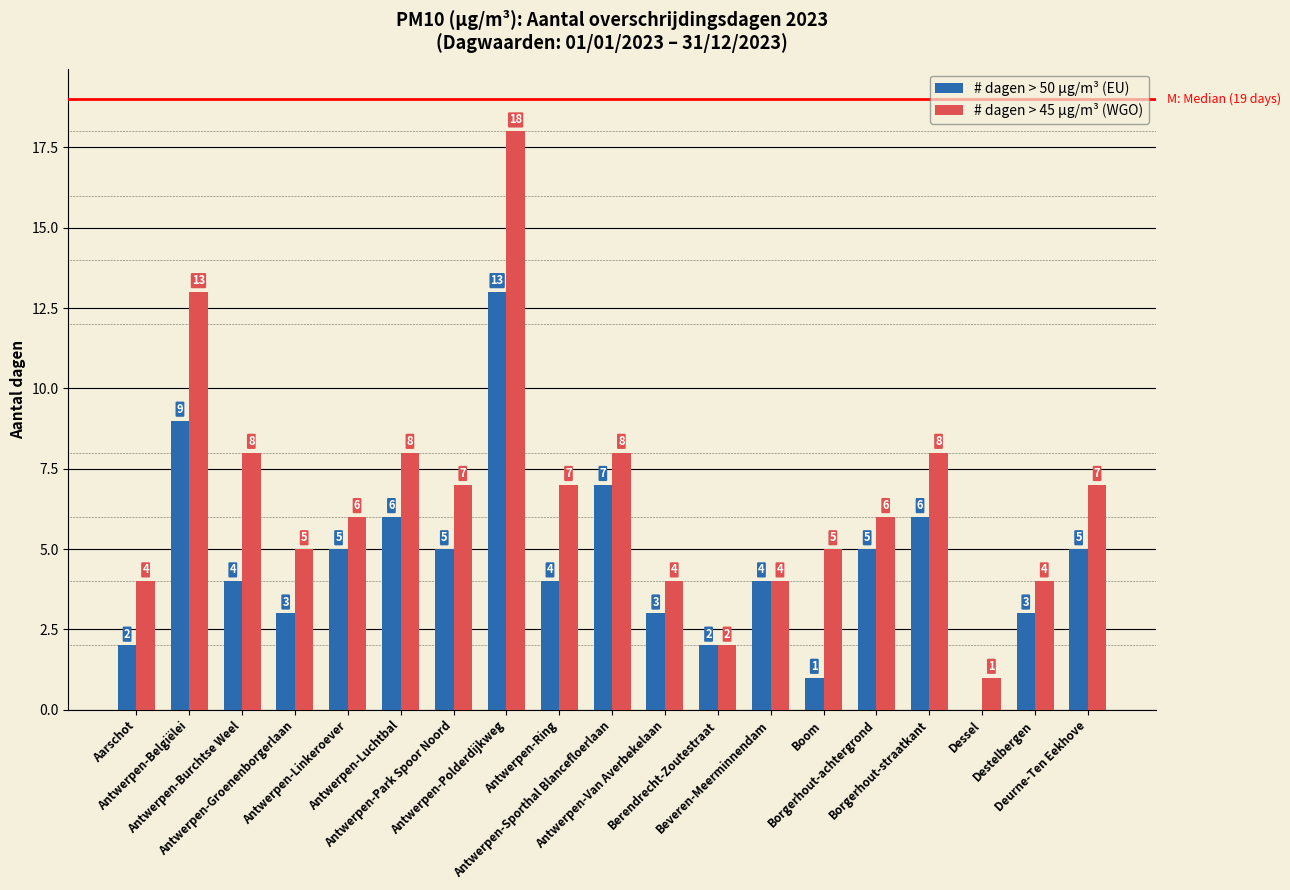

Reading left to right, extract all data points from this chart.

# dagen > 50 µg/m³ (EU): 2	9	4	3	5	6	5	13	4	7	3	2	4	1	5	6	0	3	5
# dagen > 45 µg/m³ (WGO): 4	13	8	5	6	8	7	18	7	8	4	2	4	5	6	8	1	4	7